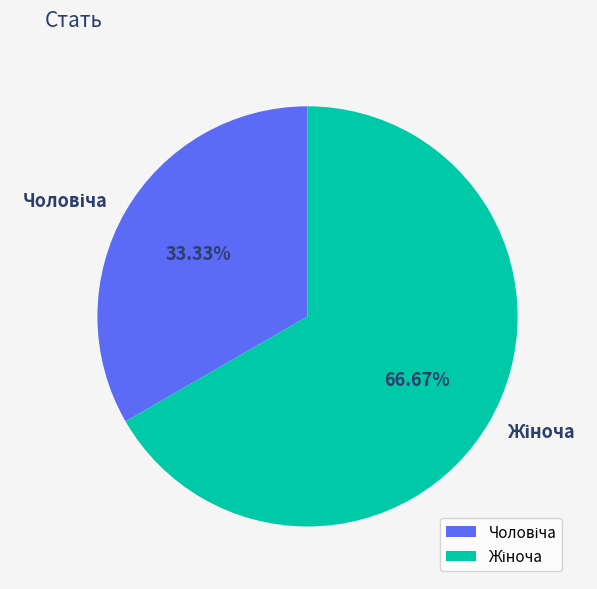

To the nearest percent, what is the average slice percentage?

50%